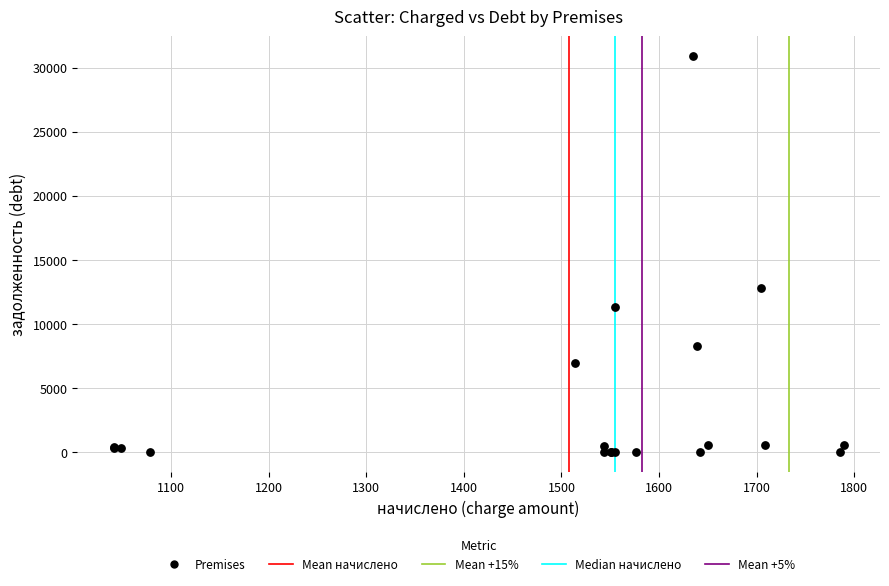

What Y value in the scatter plot is closest to 15448?

12850.7